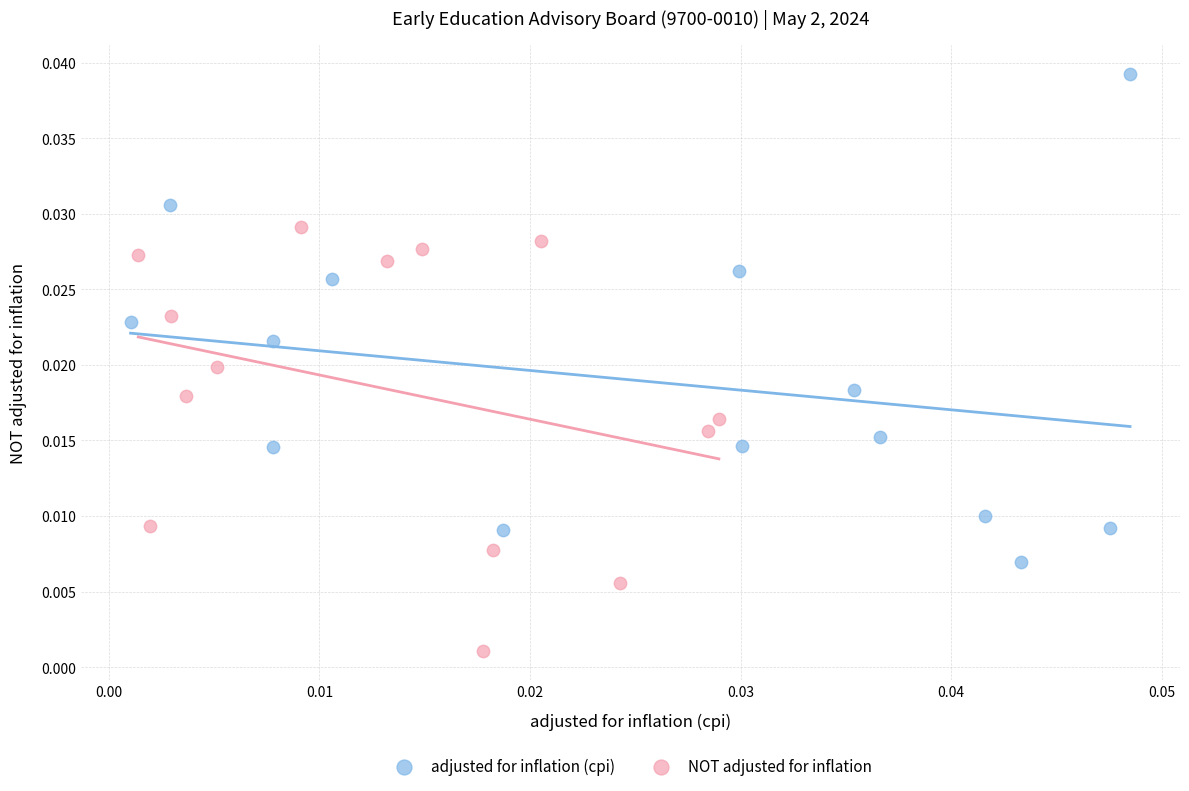

Which series reaches the minimum Y coordinate?

NOT adjusted for inflation